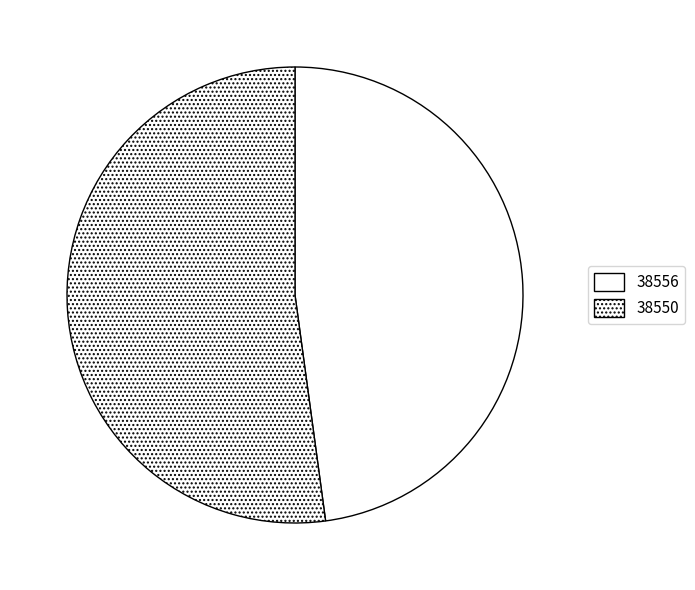

How many segments does this pie chart have?

2